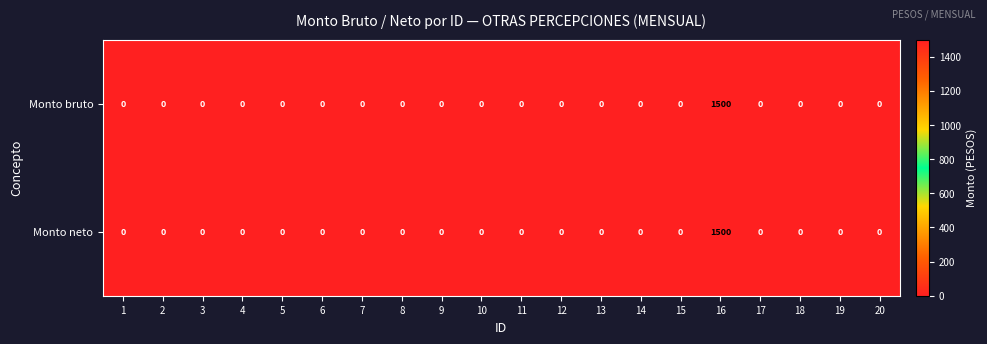

What is the sum of all Monto neto values?

1500